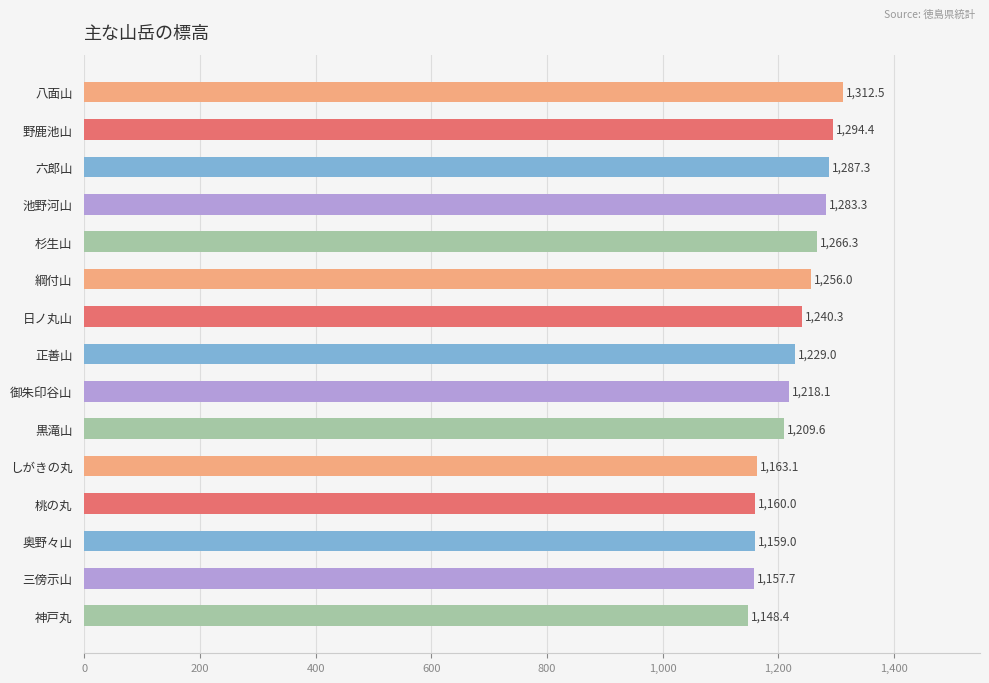

What is the ratio of the value at 黒滝山 to the value at 三傍示山?

1.0